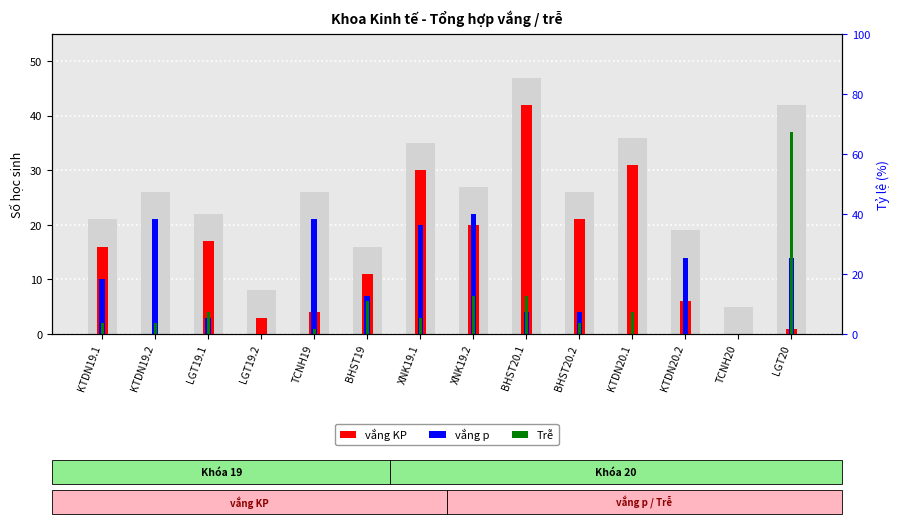

List the series in order of their peak value, lowest first.

vắng p, Trễ, vắng KP